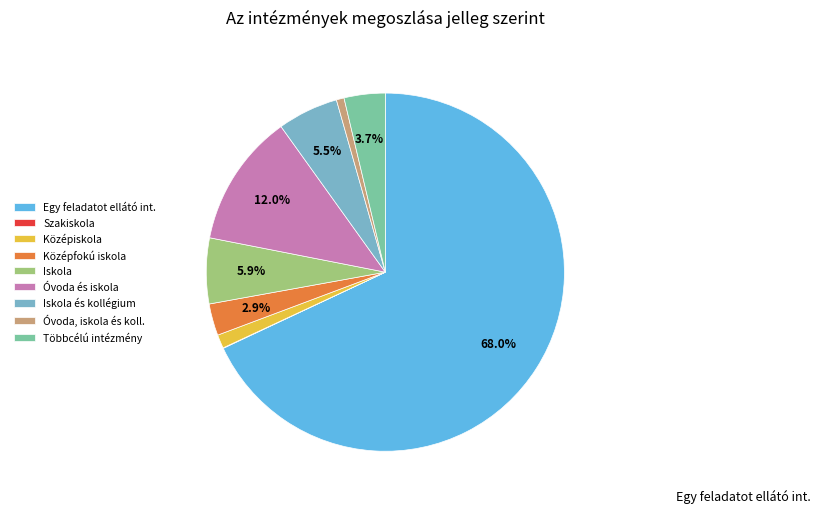

Is there a majority slice in this chart?

Yes